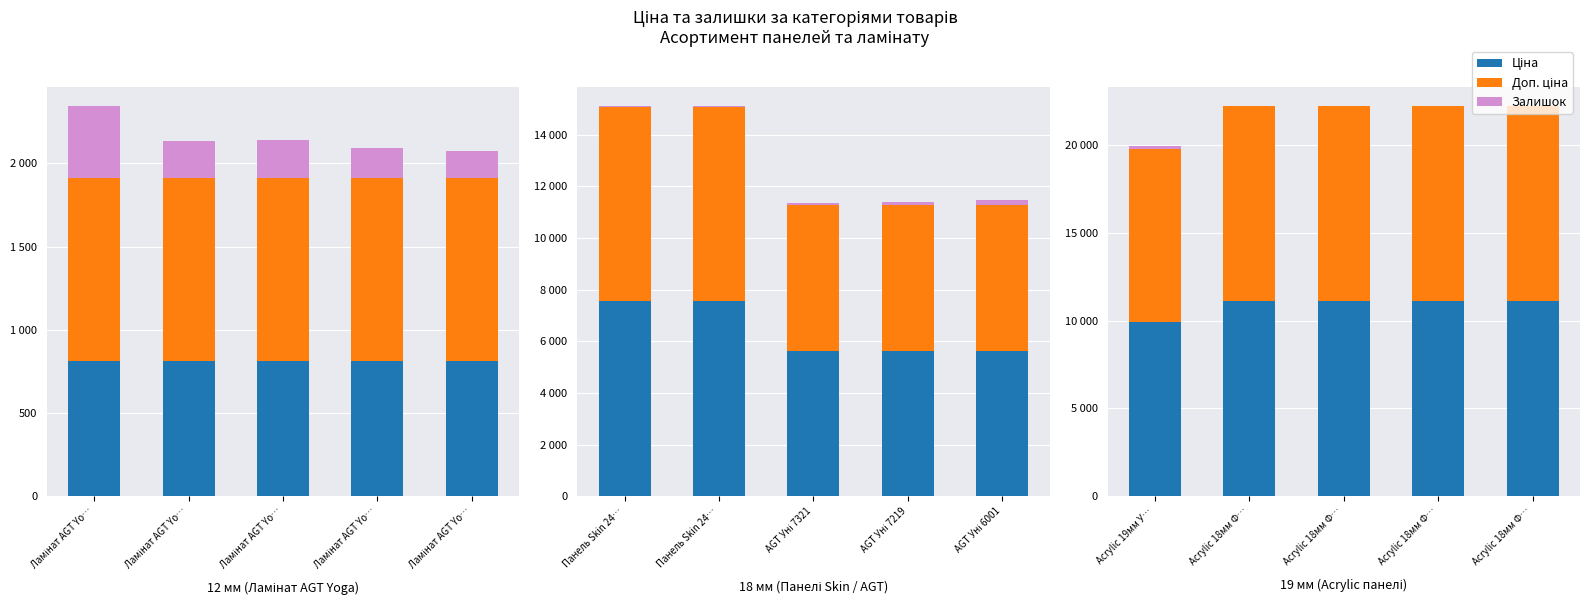

Is the value of Залишок at Acrylic 18мм Ф… greater than the value of Ціна at Acrylic 18мм Ф…?

No